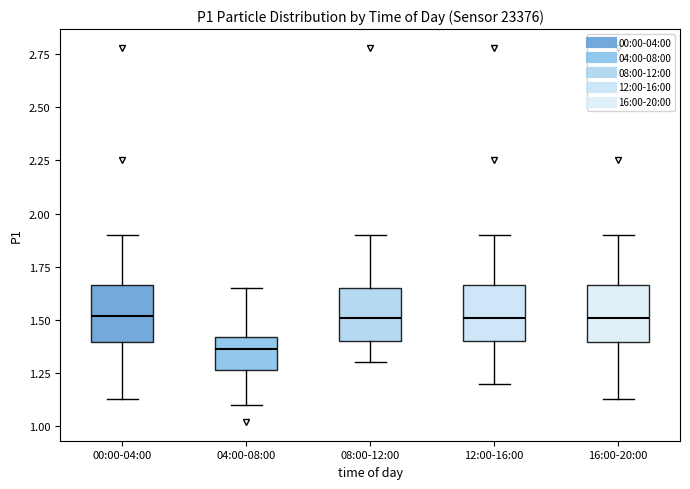

Reading left to right, read every box against the y-axis: the position of its median line, the range the box covers, and the ends of its whiskers. The values are not printed on the chart, so give them approximately, as read against the axis.

00:00-04:00: median 1.50, box 1.40 to 1.65, whiskers 1.15 to 1.90
04:00-08:00: median 1.35, box 1.25 to 1.40, whiskers 1.10 to 1.65
08:00-12:00: median 1.50, box 1.40 to 1.65, whiskers 1.30 to 1.90
12:00-16:00: median 1.50, box 1.40 to 1.65, whiskers 1.20 to 1.90
16:00-20:00: median 1.50, box 1.40 to 1.65, whiskers 1.15 to 1.90